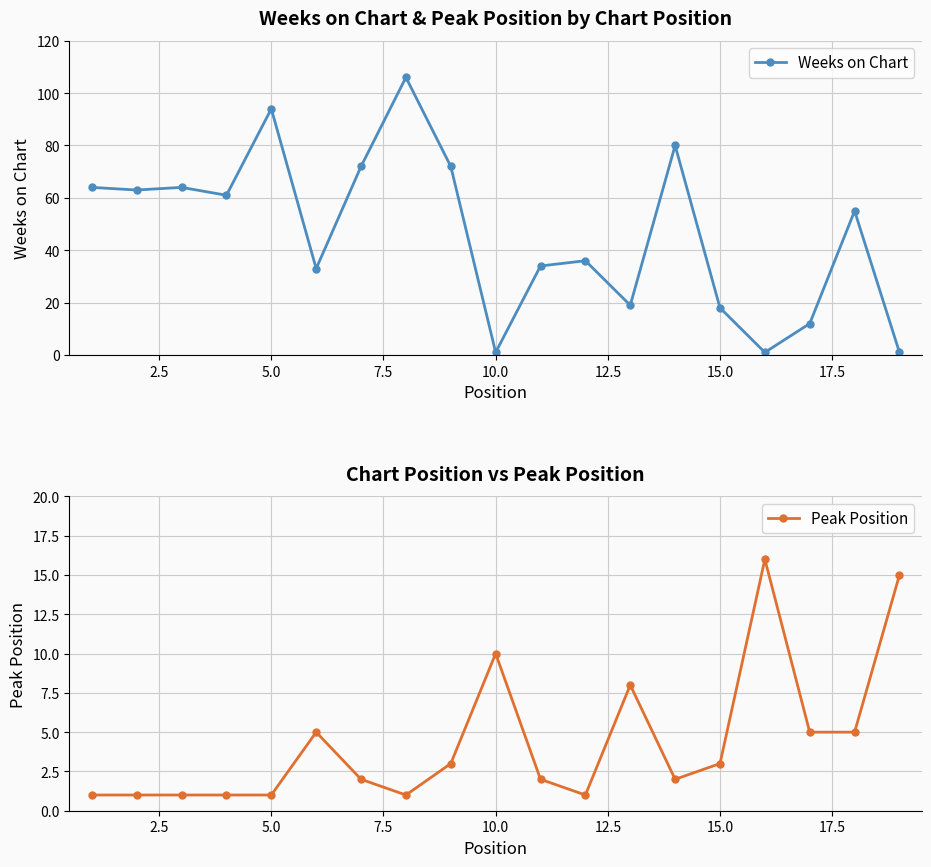

True or false: Weeks on Chart has more than 0 points higher than both neighbors.

True